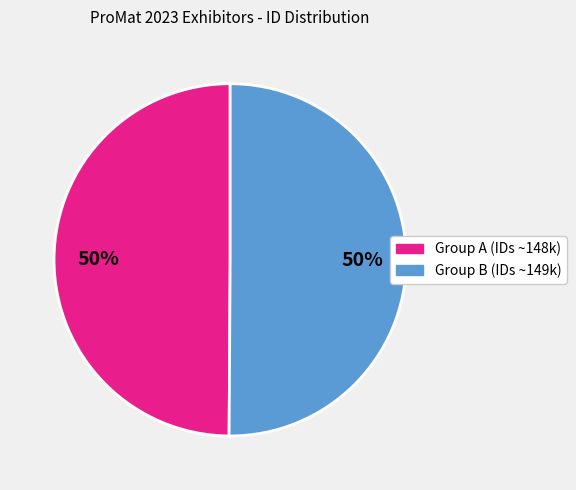

To the nearest percent, what is the average slice percentage?

50%